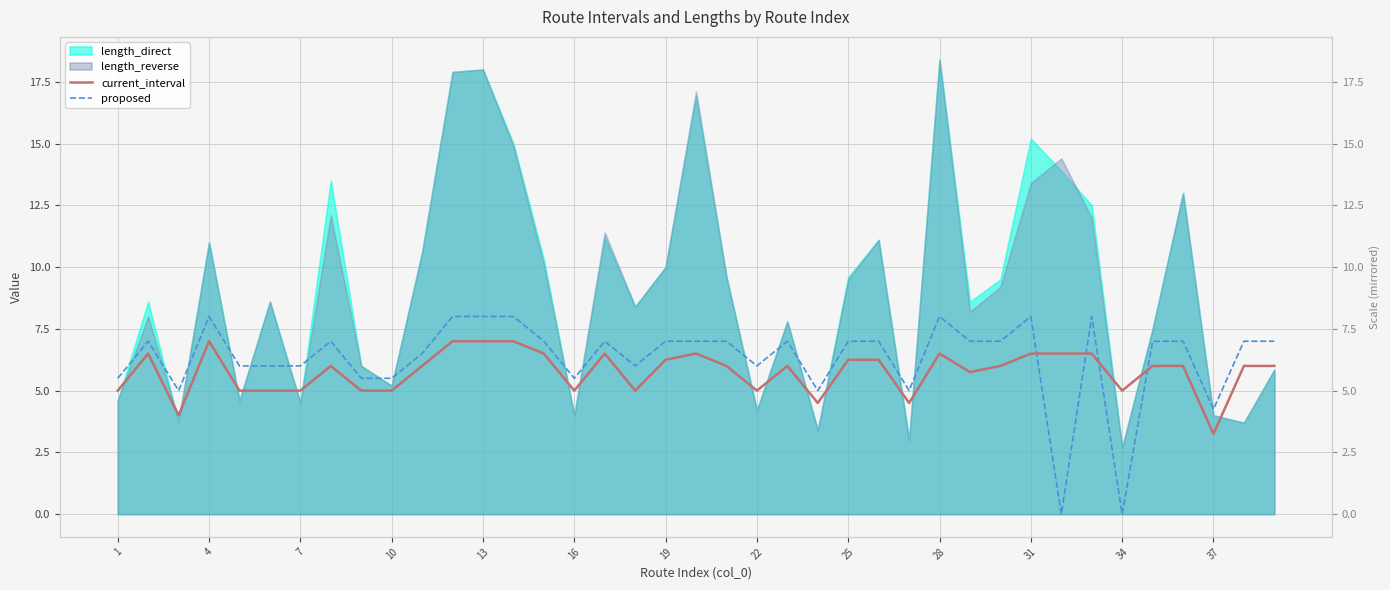

How many data points does each series have?

39